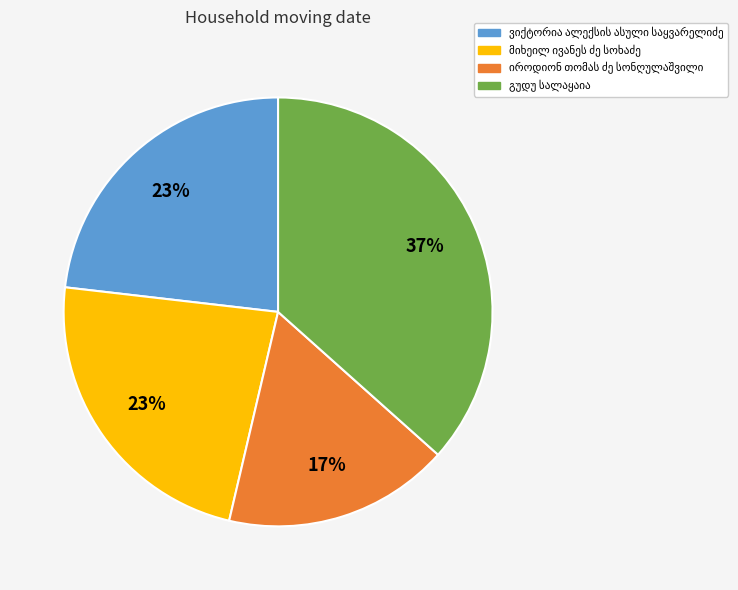

Count the number of slices in the pie.

4